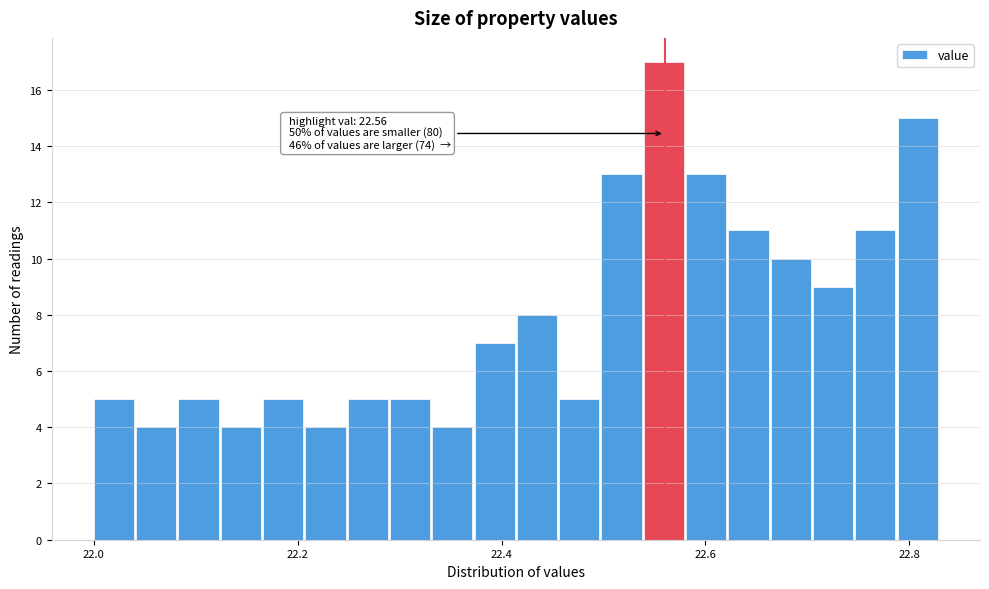

Around what value on the x-axis is the tallest bar? Give the approximate position of its centre, as read against the axis.

22.56